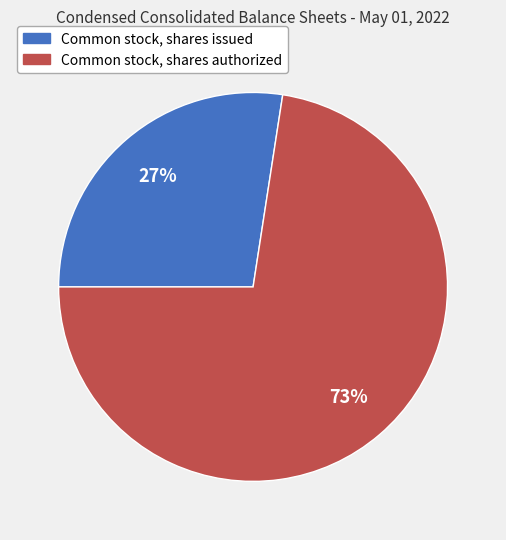

The Common stock, shares issued slice represents 13% of the pie. True or false?

False